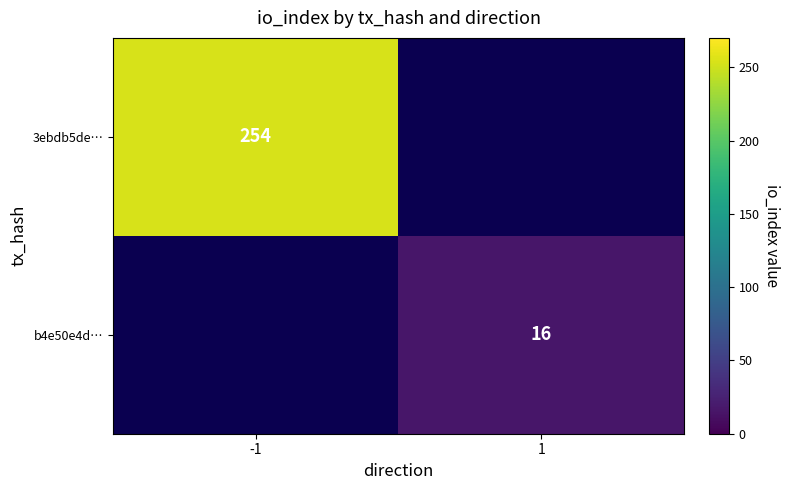

The value of 3ebdb5de… at -1 is 435. True or false?

False